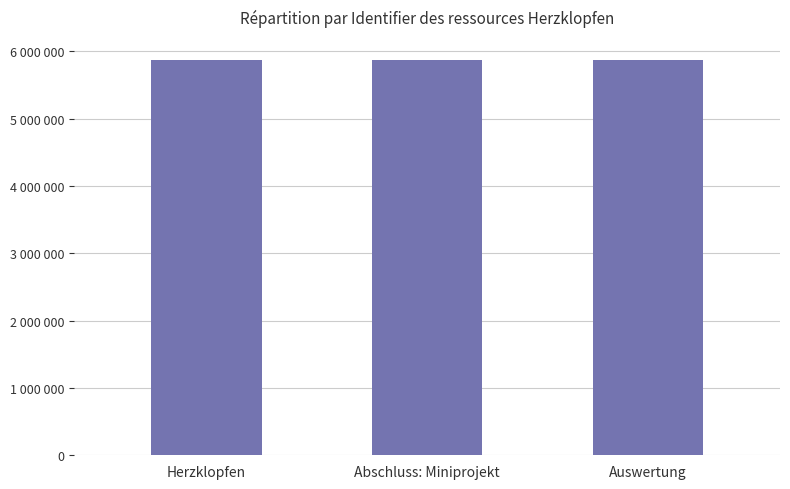

What is the greatest value displayed?

5878497